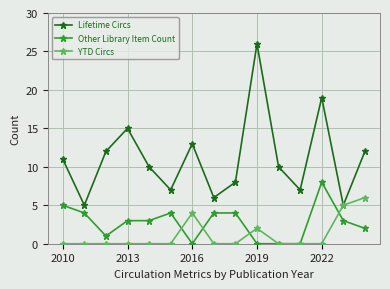

Which series has the widest spread of values?

Lifetime Circs